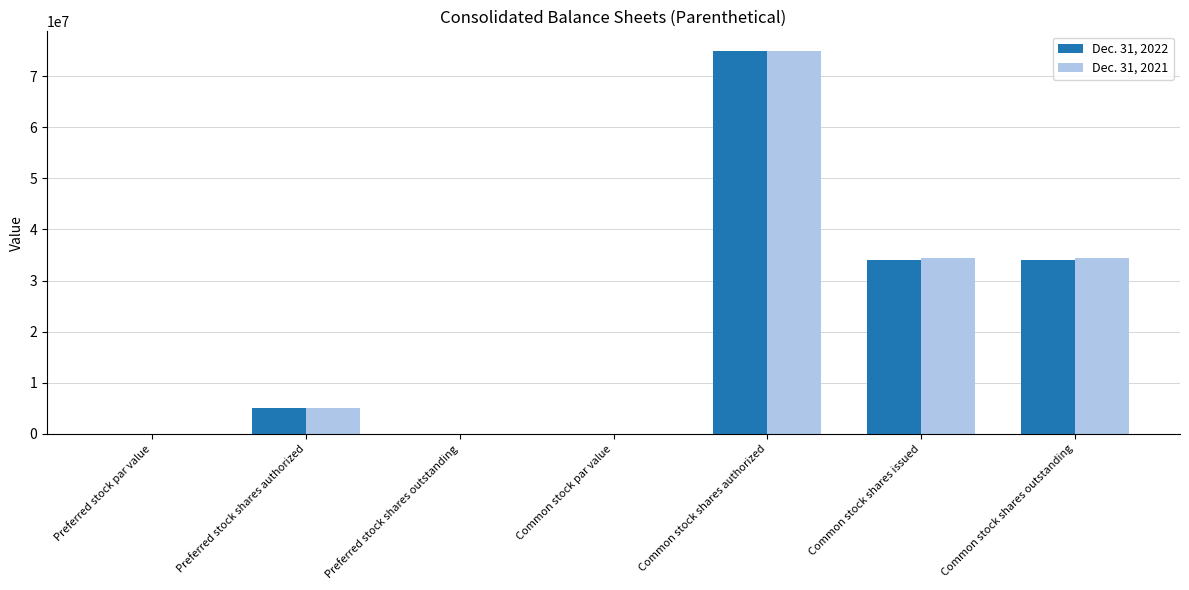

What is the sum of all Dec. 31, 2022 values?

148052000.0